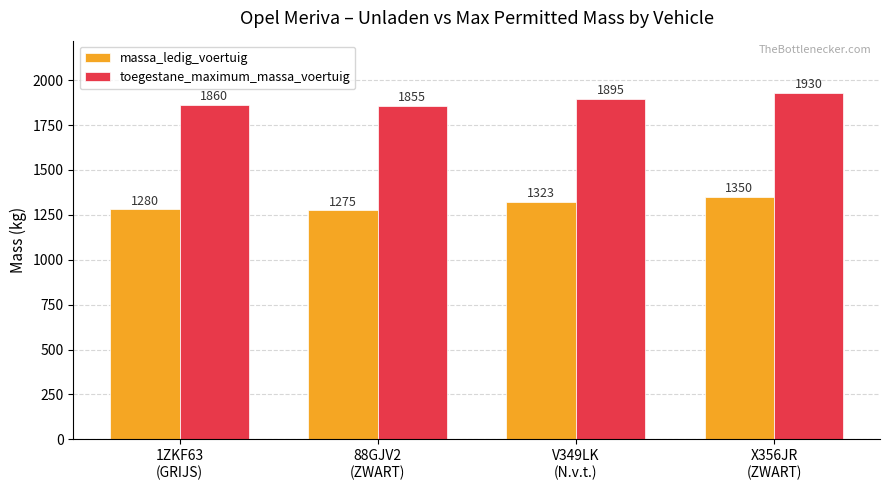

Reading right to left, extract all data points from this chart.

massa_ledig_voertuig: 1350	1323	1275	1280
toegestane_maximum_massa_voertuig: 1930	1895	1855	1860